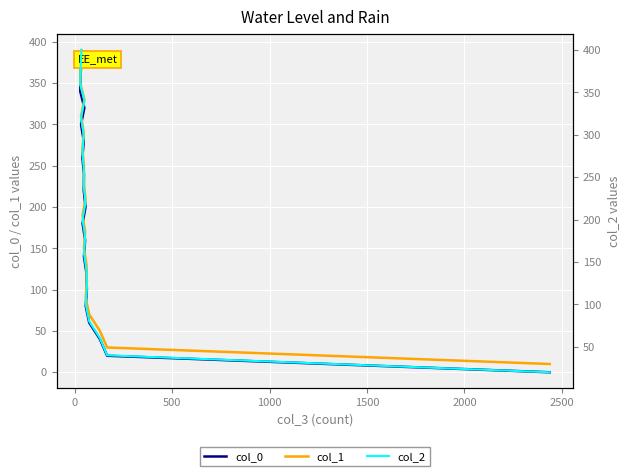

True or false: col_2 and col_0 intersect in this chart.

False